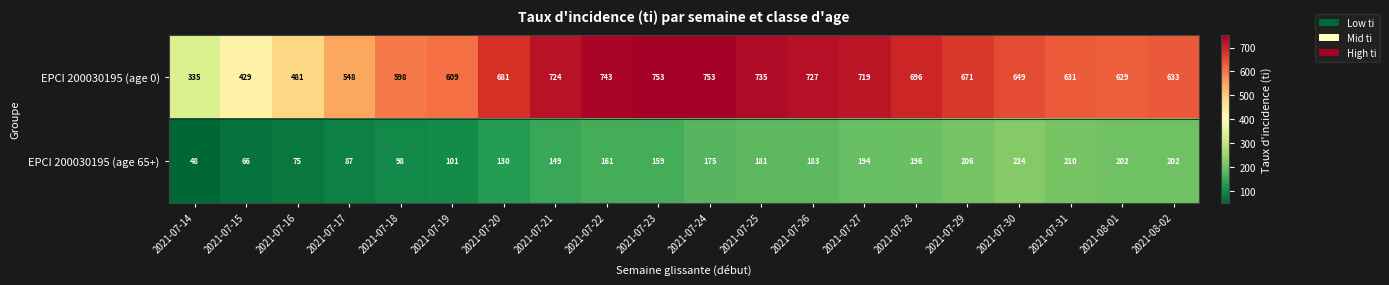

Rank the series by their average value, from lowest to highest.

EPCI 200030195 (age 65+), EPCI 200030195 (age 0)